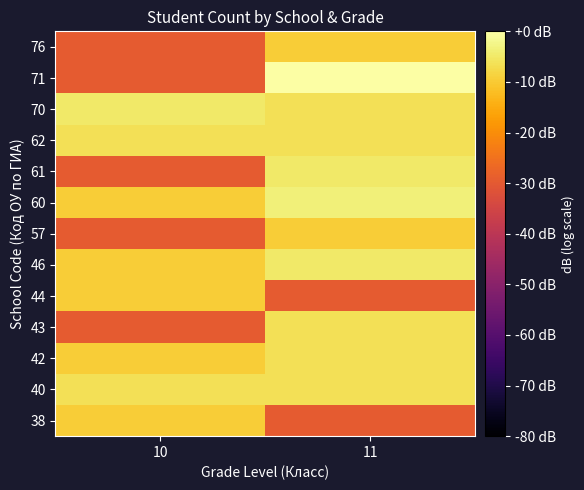

At which category is the sum across all series the highest?

11